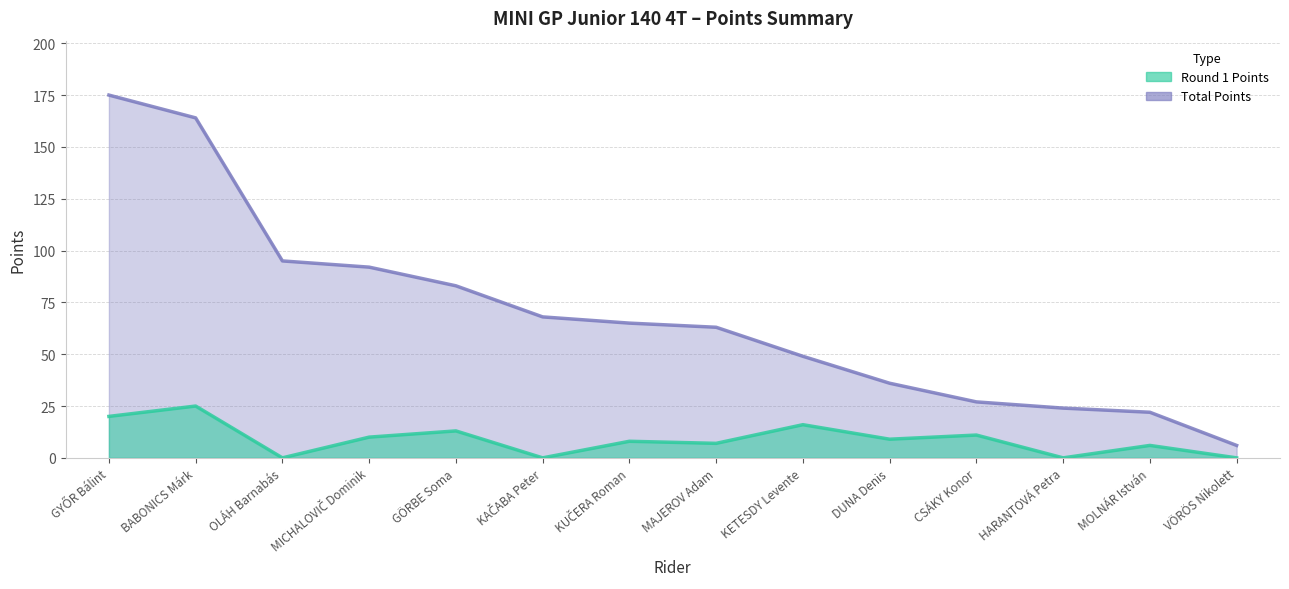

True or false: Round 1 Points and Total Points intersect in this chart.

False